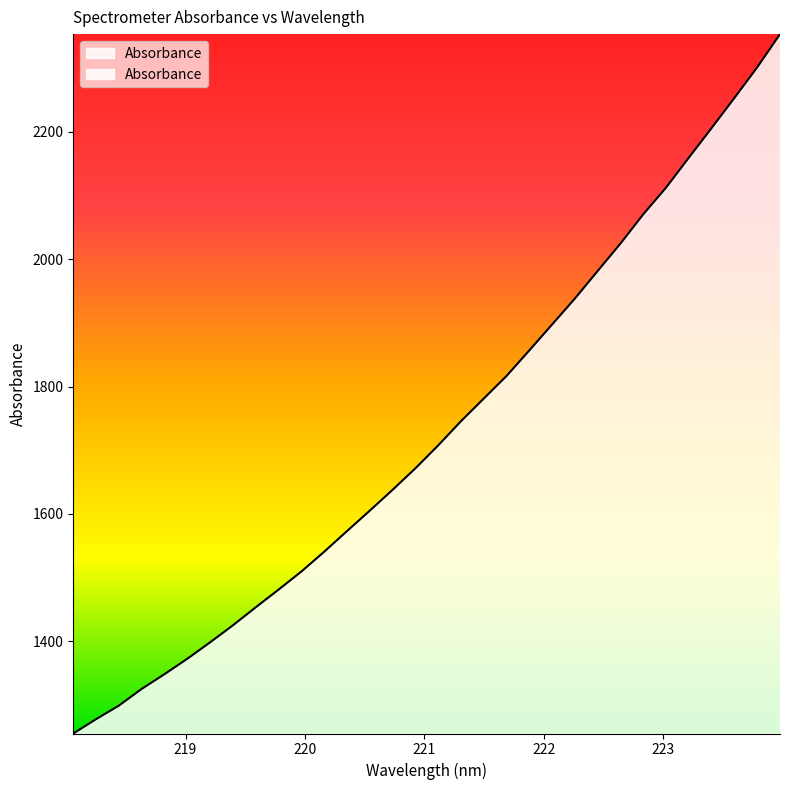

What is the label of the 8th point from the right?

222.6447